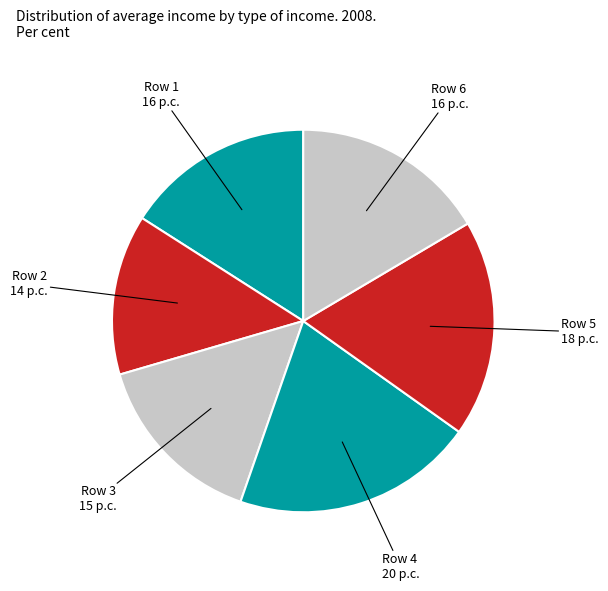

True or false: Row 5 accounts for 18% of the total.

True